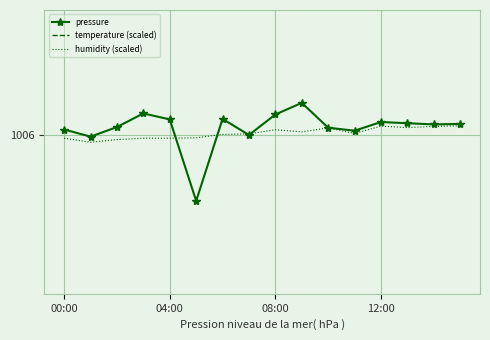

What is the label of the 13th point from the left?

12:00